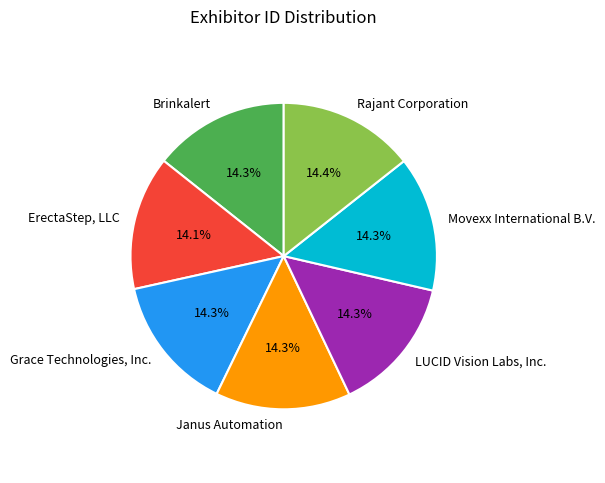

To the nearest percent, what percentage of the pie is Rajant Corporation?

14%